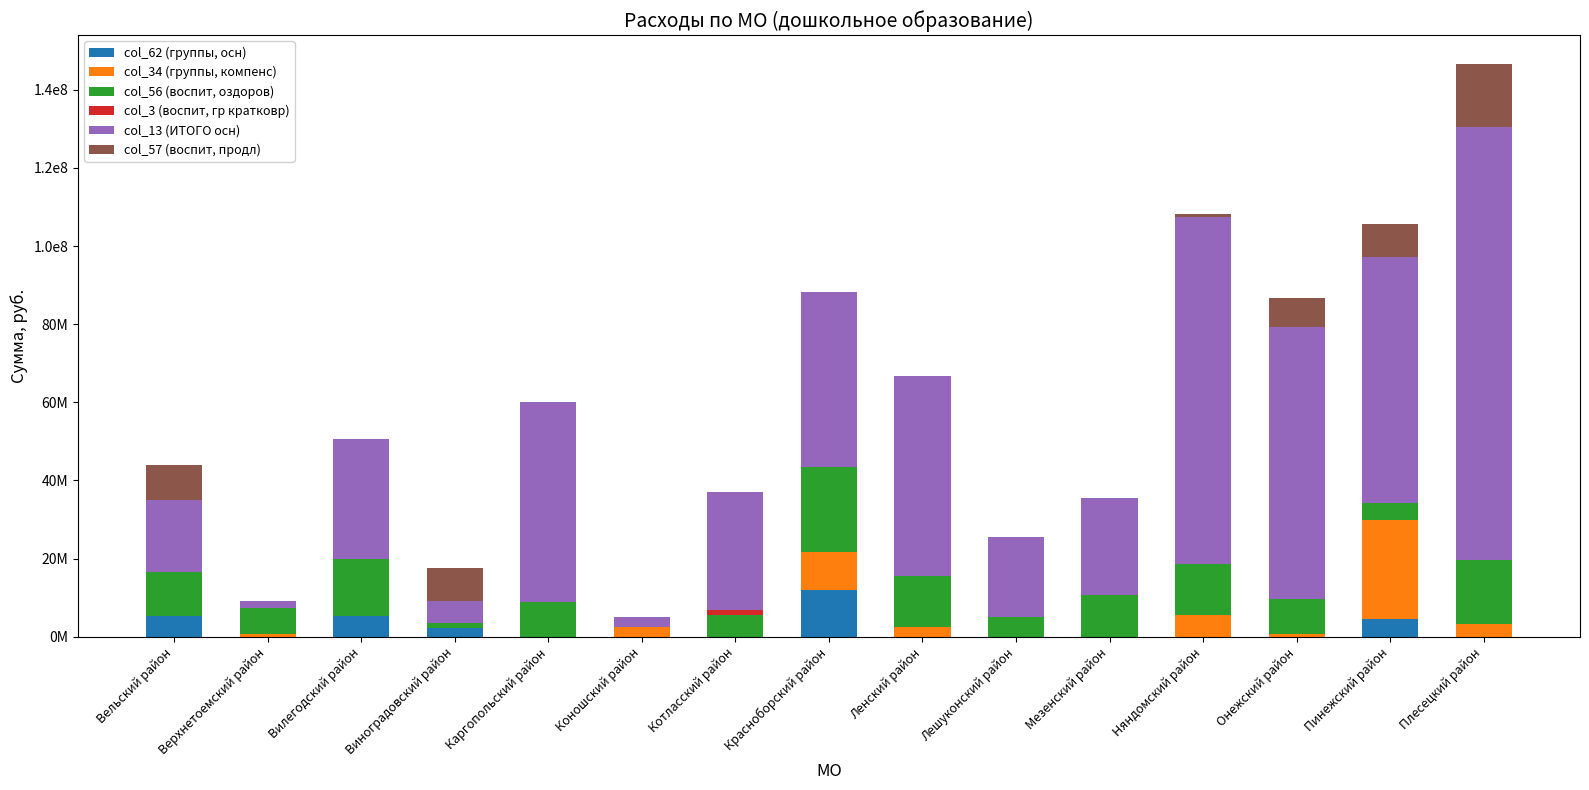

At which label is col_56 (воспит, оздоров) closest to 10835599?

Мезенский район